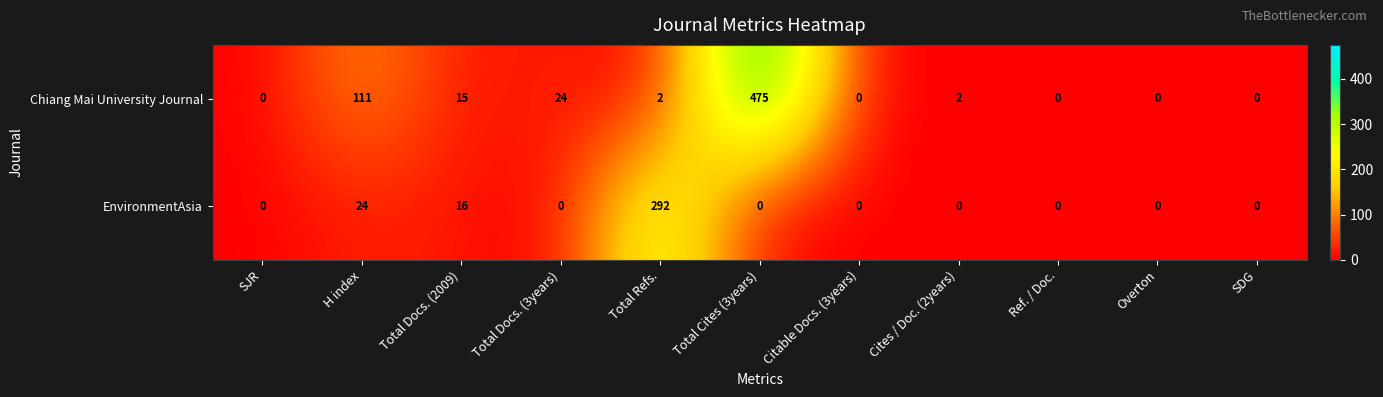

Reading right to left, what are all the values shown in this chart?

Chiang Mai University Journal: 0	0	0	2	0	475	2	24	15	111	0
EnvironmentAsia: 0	0	0	0	0	0	292	0	16	24	0